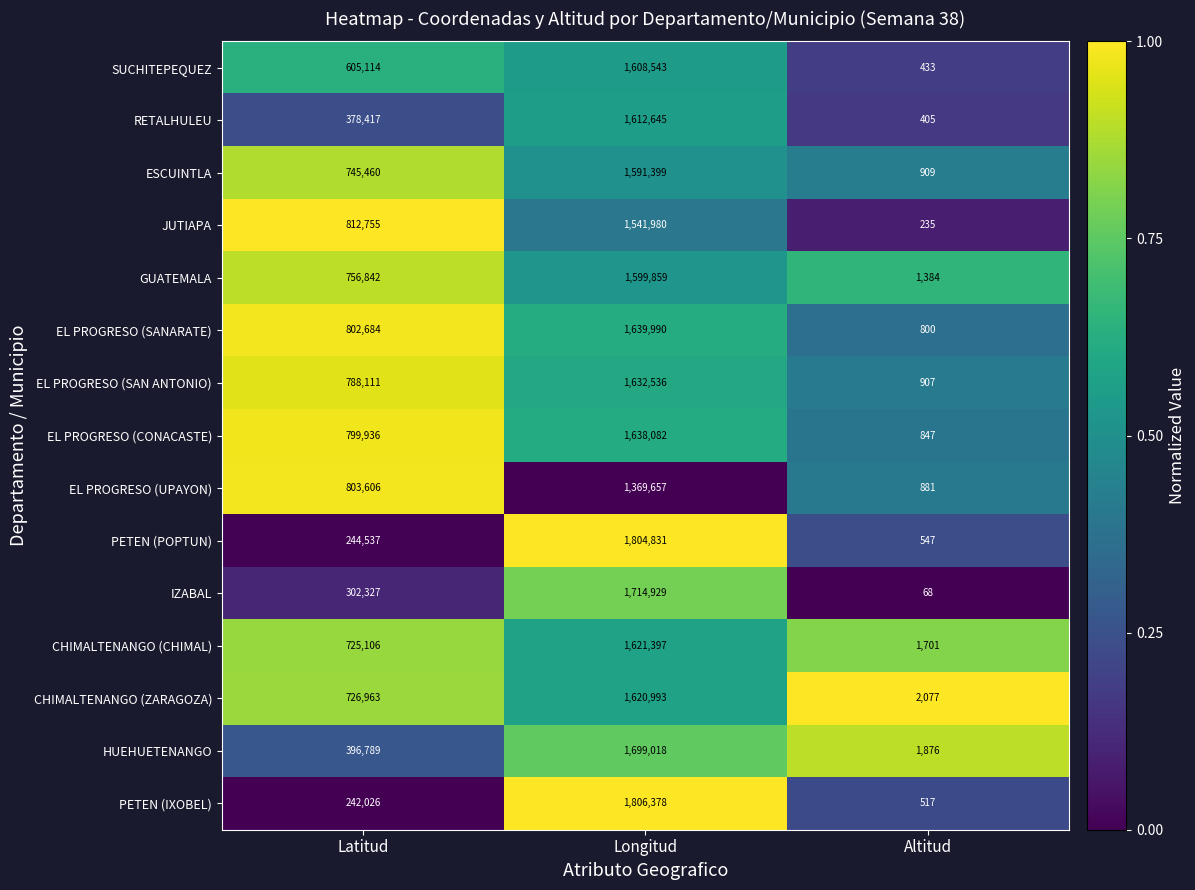

What is the sum of the EL PROGRESO (SANARATE) values at Latitud and Altitud?

803484